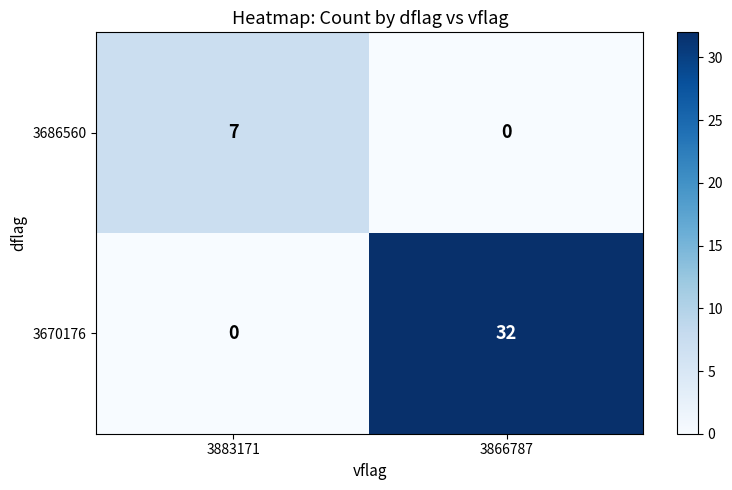

Is it true that 3670176 equals 32 at 3866787?

True